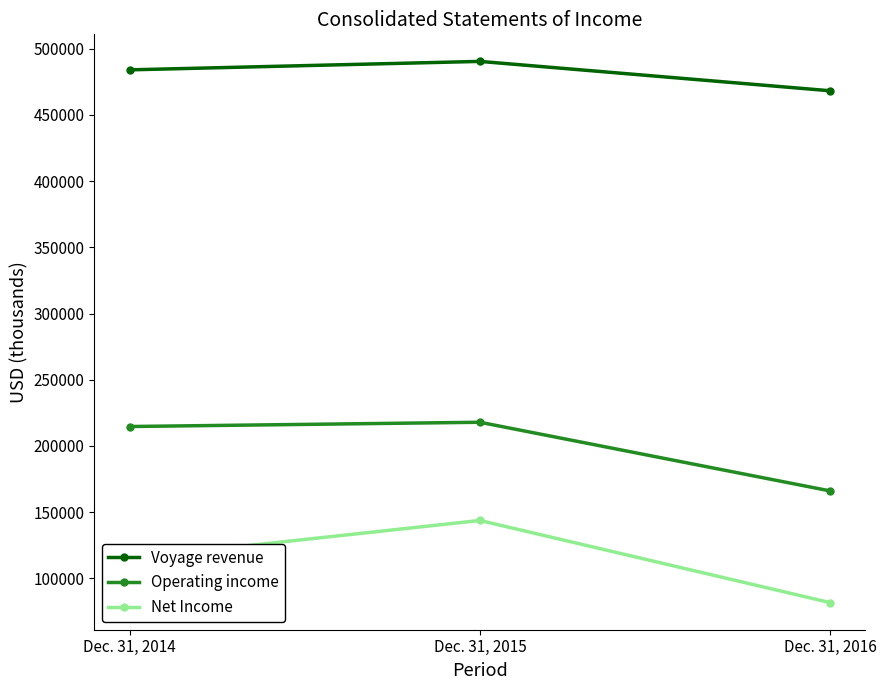

Which category has the lowest value in the Voyage revenue series?

Dec. 31, 2016